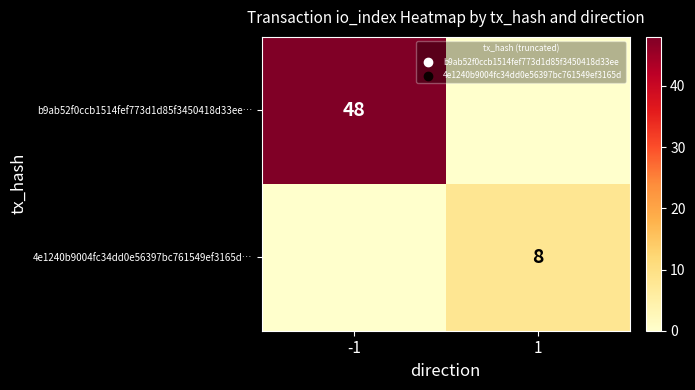

True or false: b9ab52f0ccb1514fef773d1d85f3450418d33ee… has a value of 48 at -1.

True